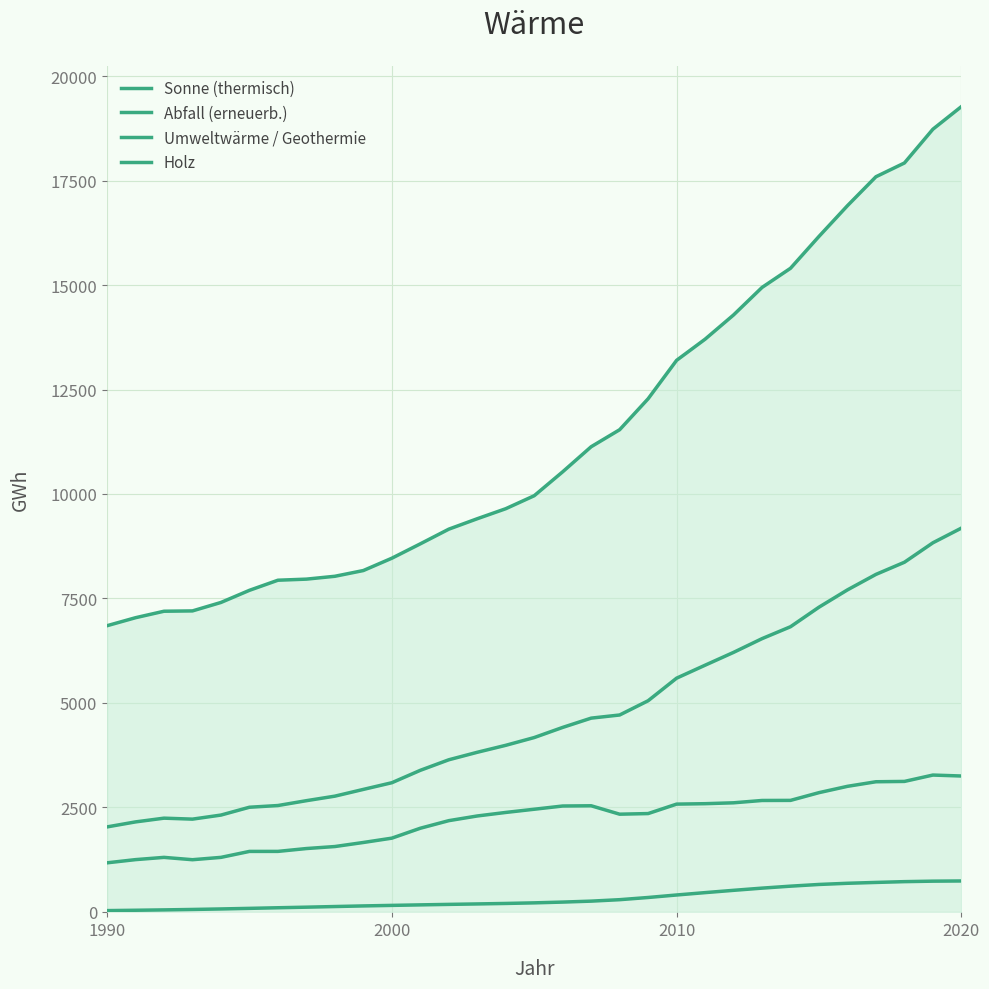

Count the number of data series in this chart.

4